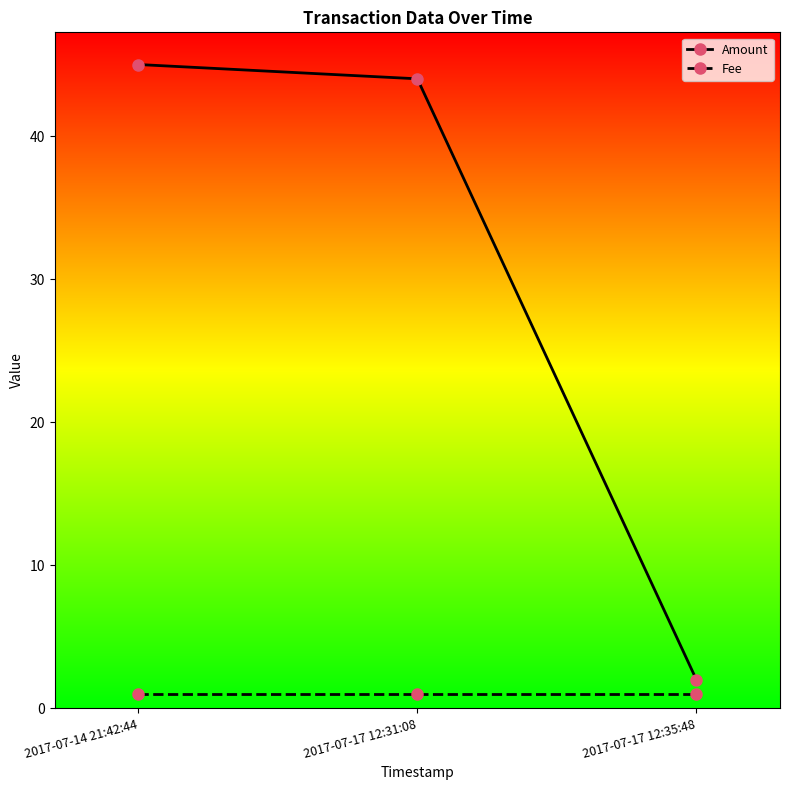

List the series in order of their peak value, lowest first.

Fee, Amount